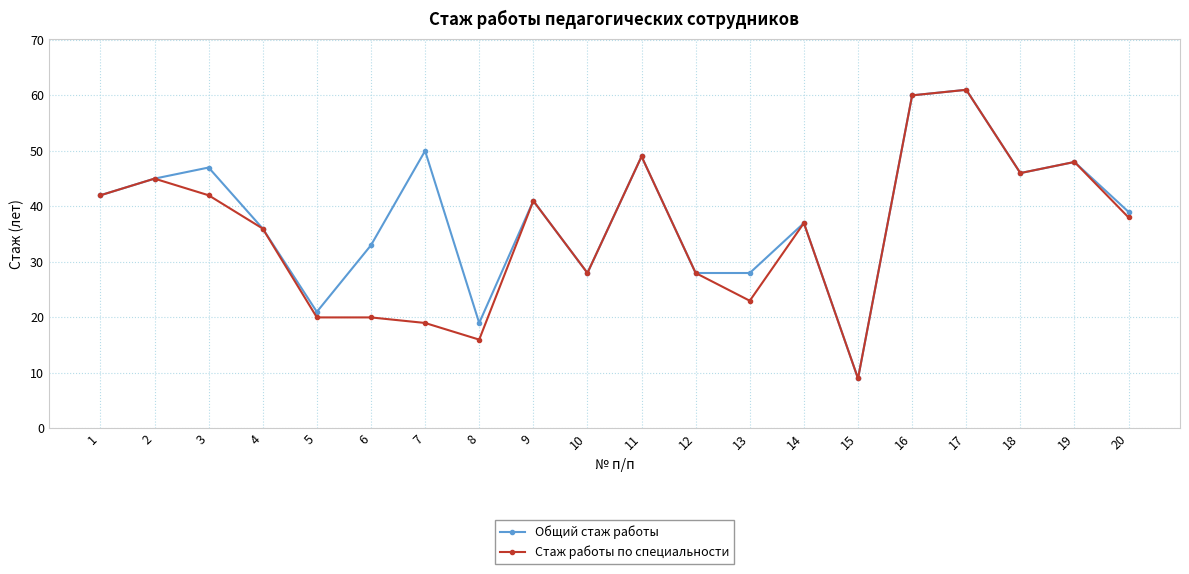

At which label does Общий стаж работы reach its peak?

17